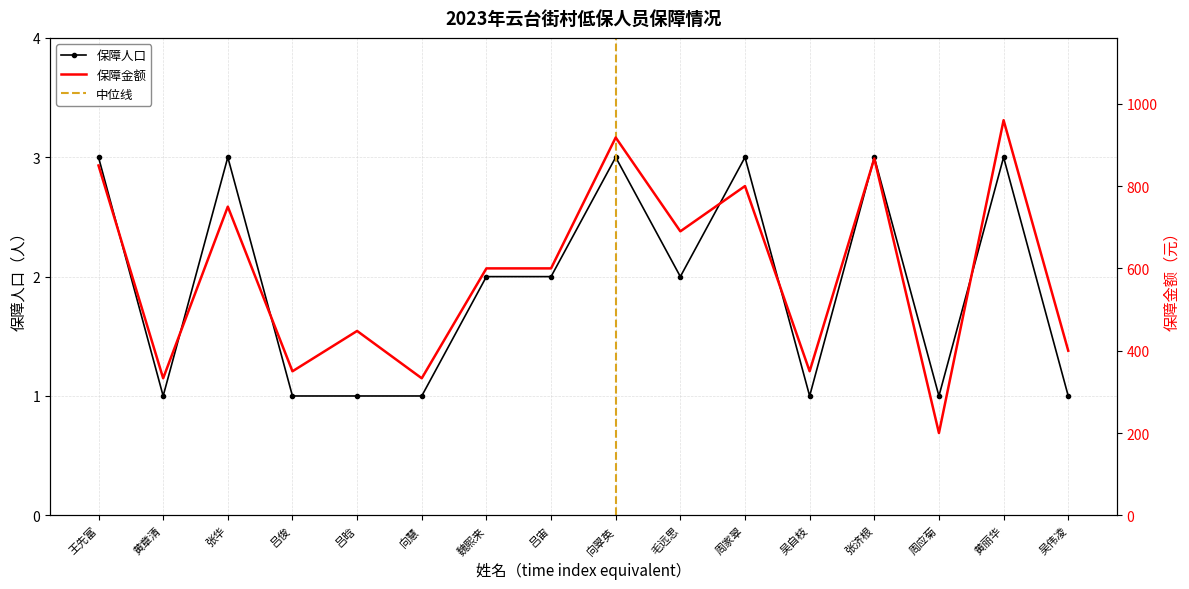

At which label is 保障人口 closest to 2?

魏熙来